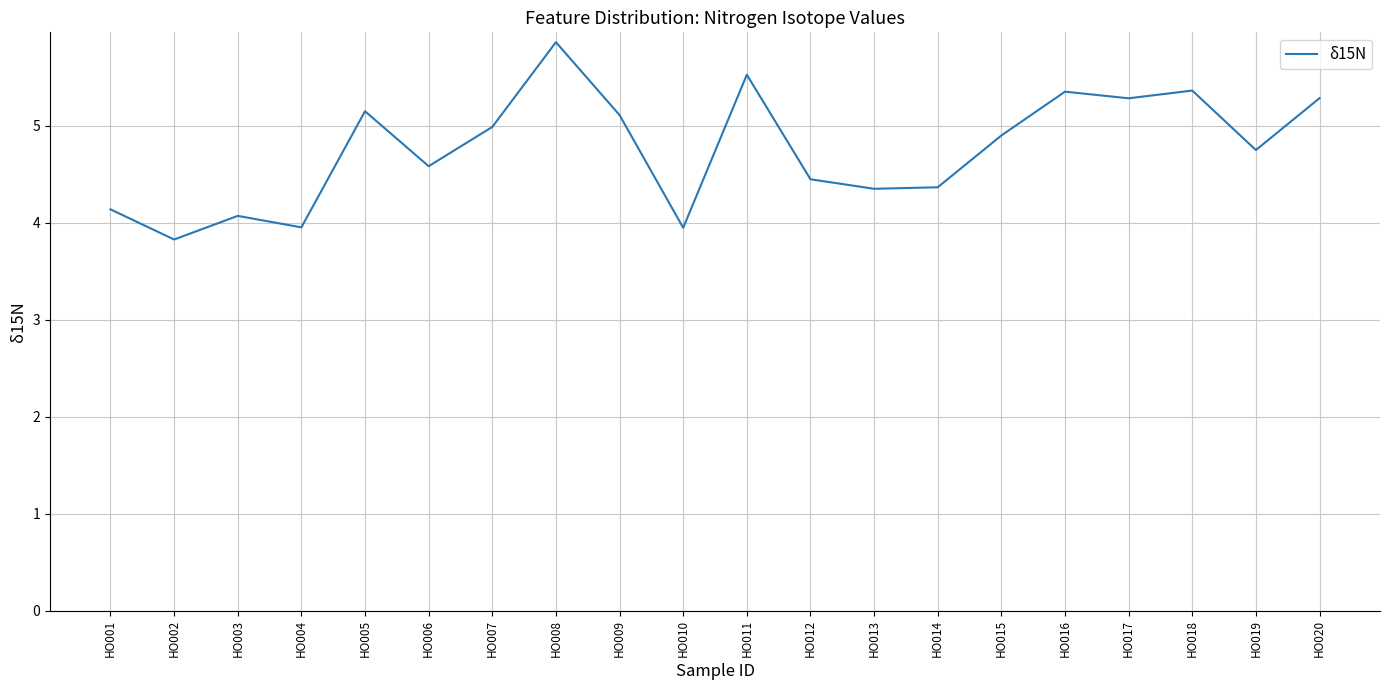

Is it true that the value at HO010 is 6.0?

False